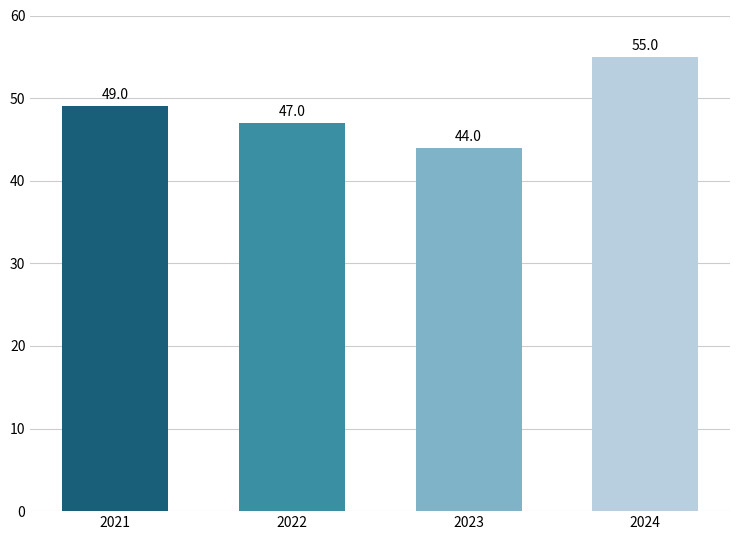

Reading left to right, extract all data points from this chart.

49	47	44	55